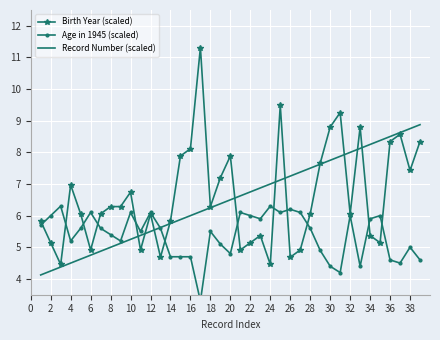

How many categories are shown in the chart?

39